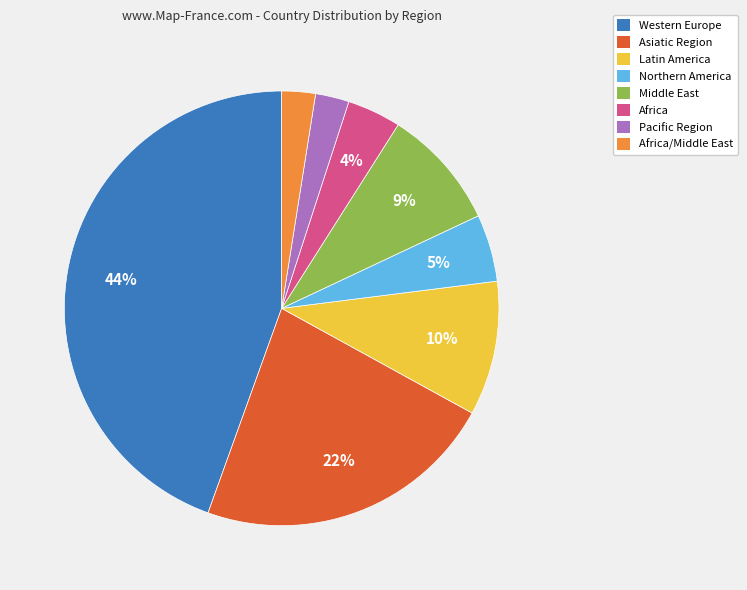

True or false: Middle East accounts for 17% of the total.

False